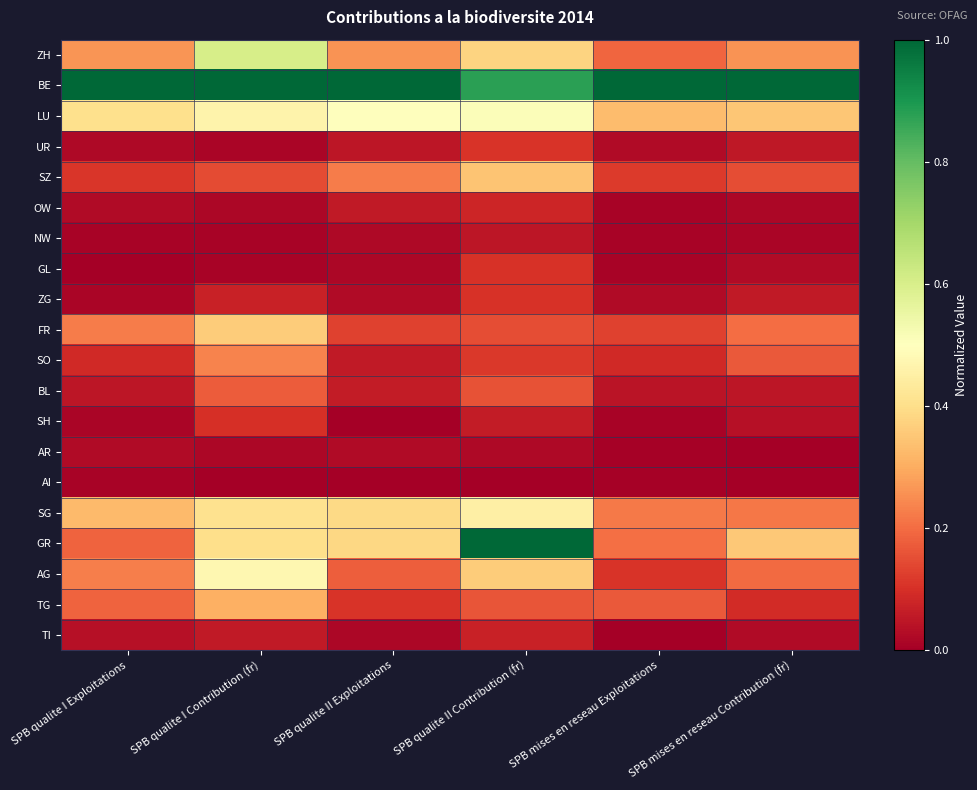

Which label corresponds to the largest value in the chart?

SPB qualite I Exploitations